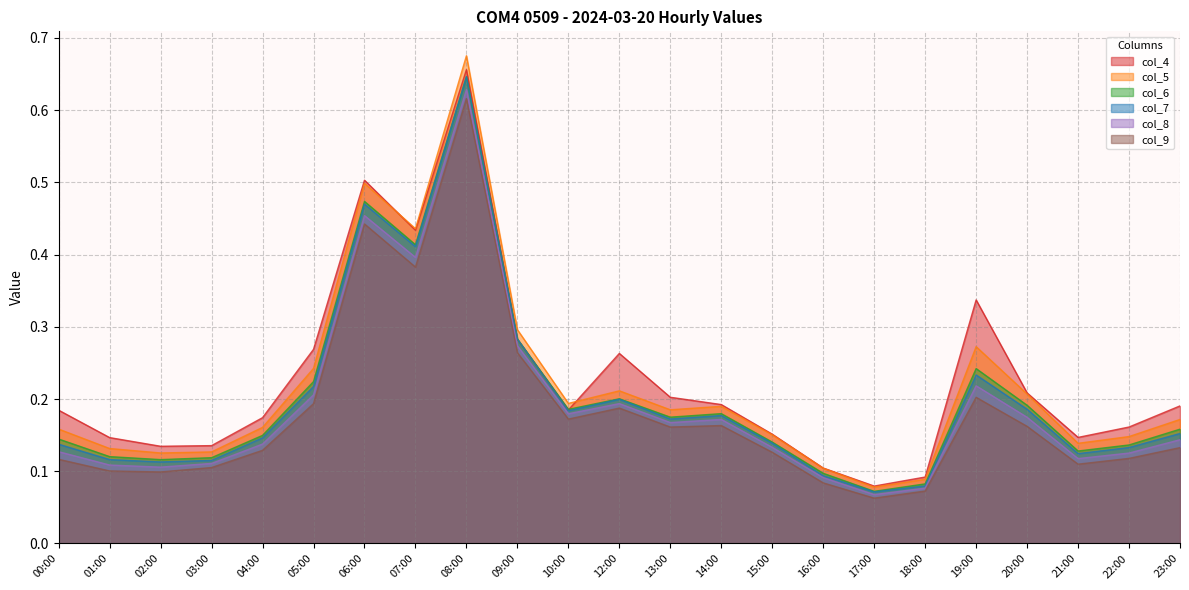

What is the value of the col_5 point at the 6th from the left?

0.2